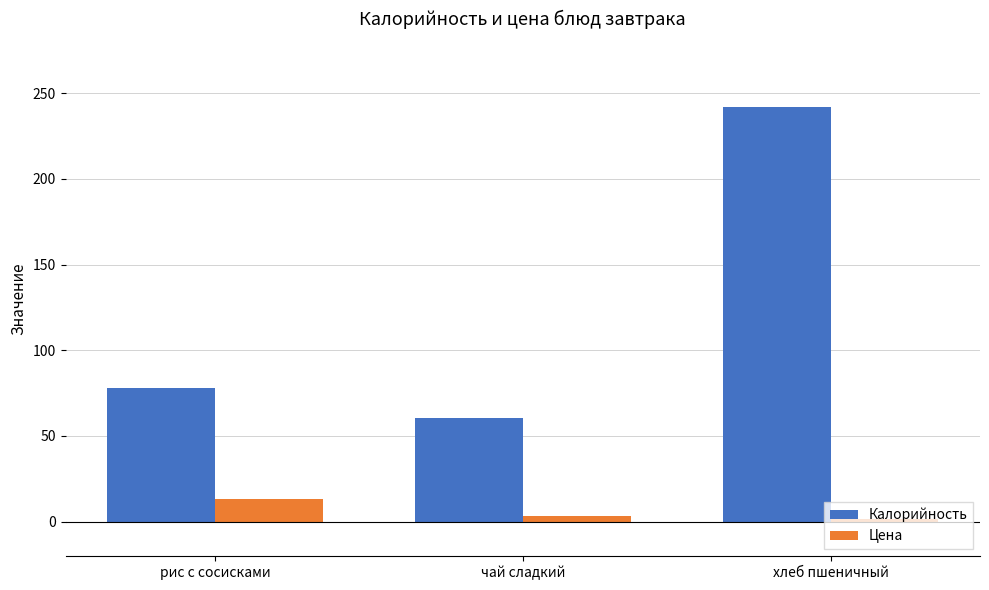

Reading left to right, what are all the values shown in this chart?

Калорийность: 77.7	60.6	242.0
Цена: 13.3	3.3	1.7